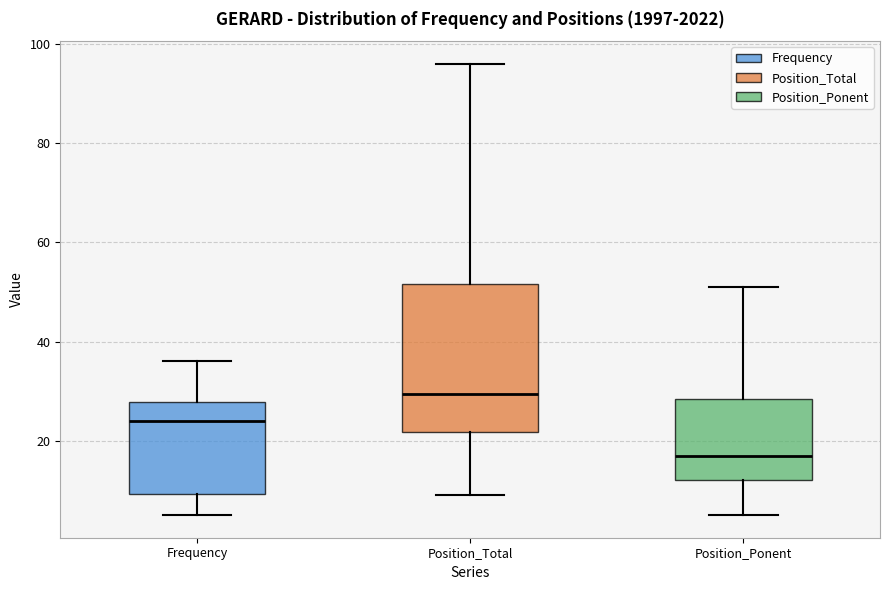

Reading left to right, read every box against the y-axis: the position of its median line, the range the box covers, and the ends of its whiskers. The values are not printed on the chart, so give them approximately, as read against the axis.

Frequency: median 24, box 10 to 28, whiskers 6 to 36
Position_Total: median 30, box 22 to 52, whiskers 10 to 96
Position_Ponent: median 18, box 12 to 28, whiskers 6 to 52